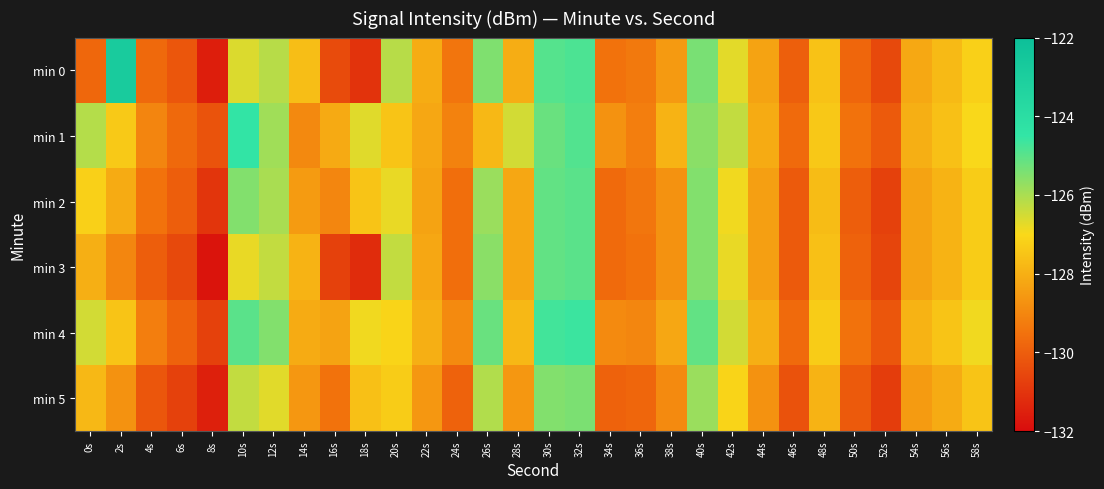

What is the spread (max minus min) of values at 42s?

0.8